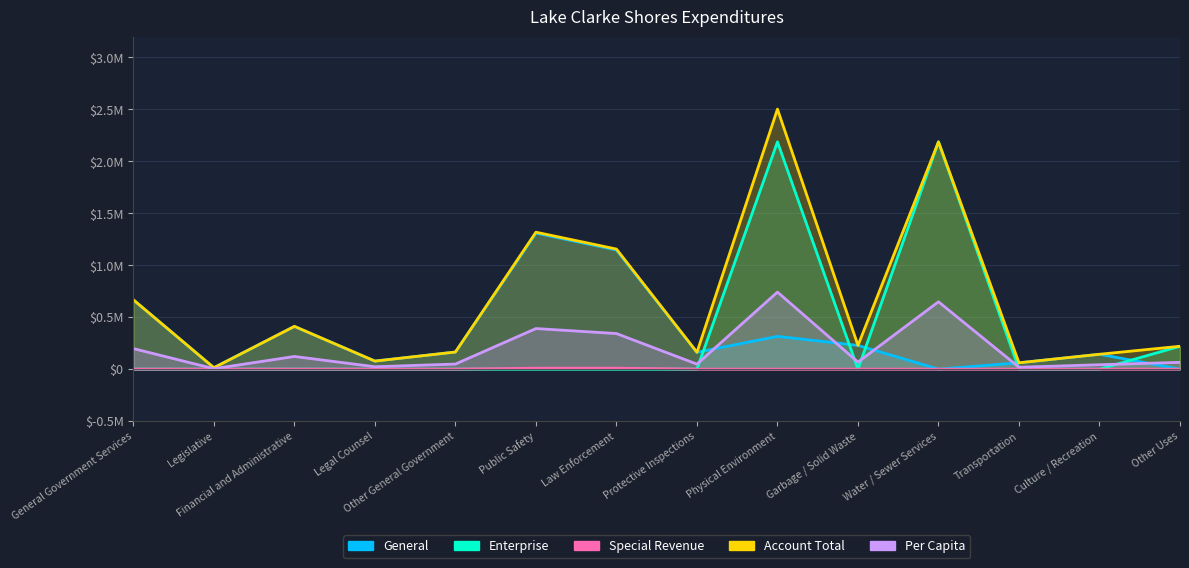

How many values in the Special Revenue series exceed 0?

2